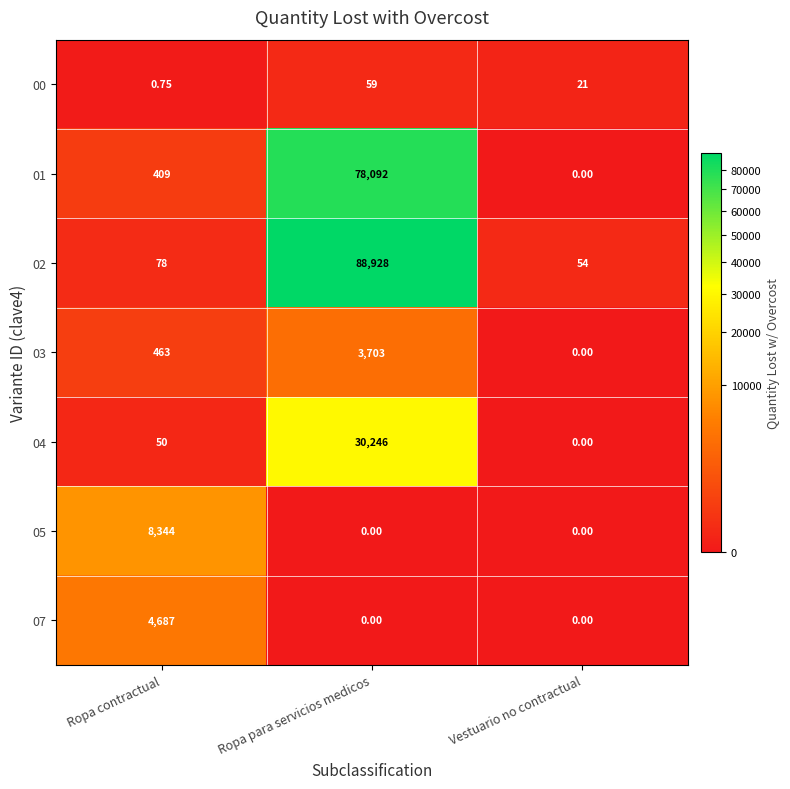

Rank the categories by 03 value from highest to lowest.

Ropa para servicios medicos, Ropa contractual, Vestuario no contractual